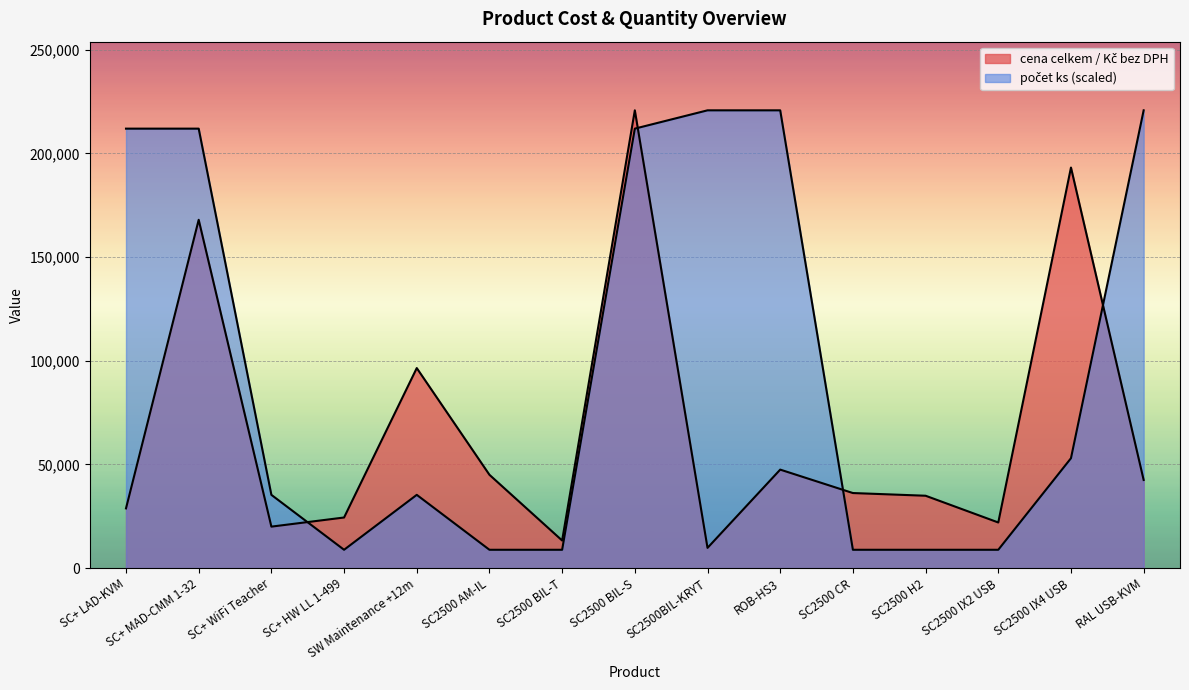

How many intersections are there between počet ks and cena celkem / Kč bez DPH?

4